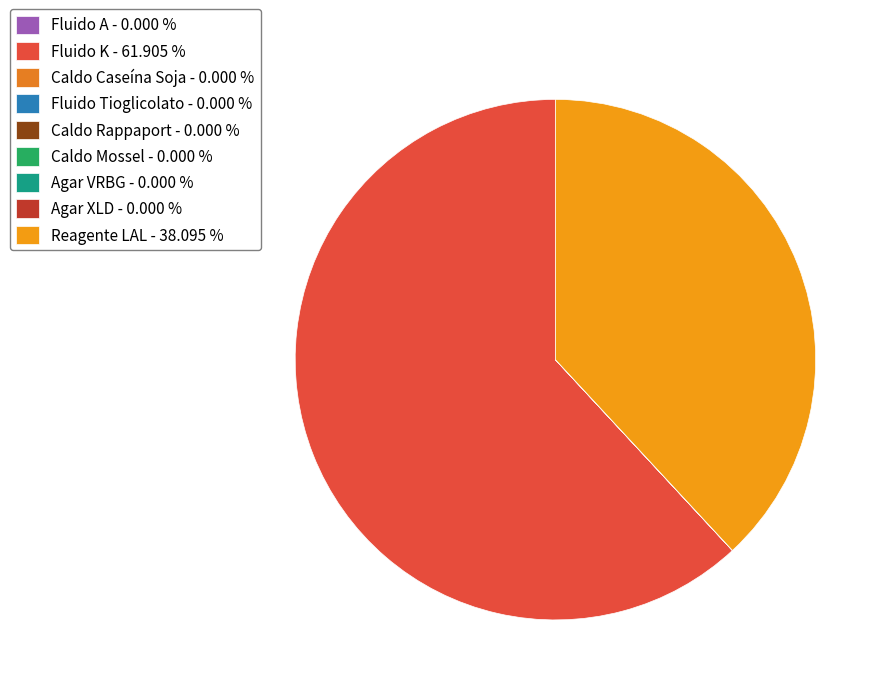

Rank the categories by value from highest to lowest.

Fluido K, Reagente LAL, Fluido A, Caldo Caseína Soja, Fluido Tioglicolato, Caldo Rappaport, Caldo Mossel, Agar VRBG, Agar XLD